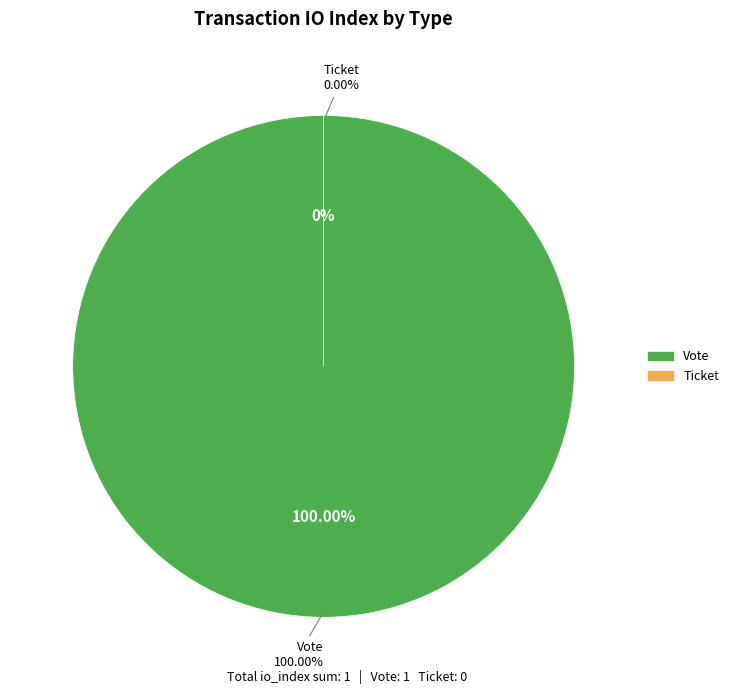

True or false: Vote accounts for 99% of the total.

False